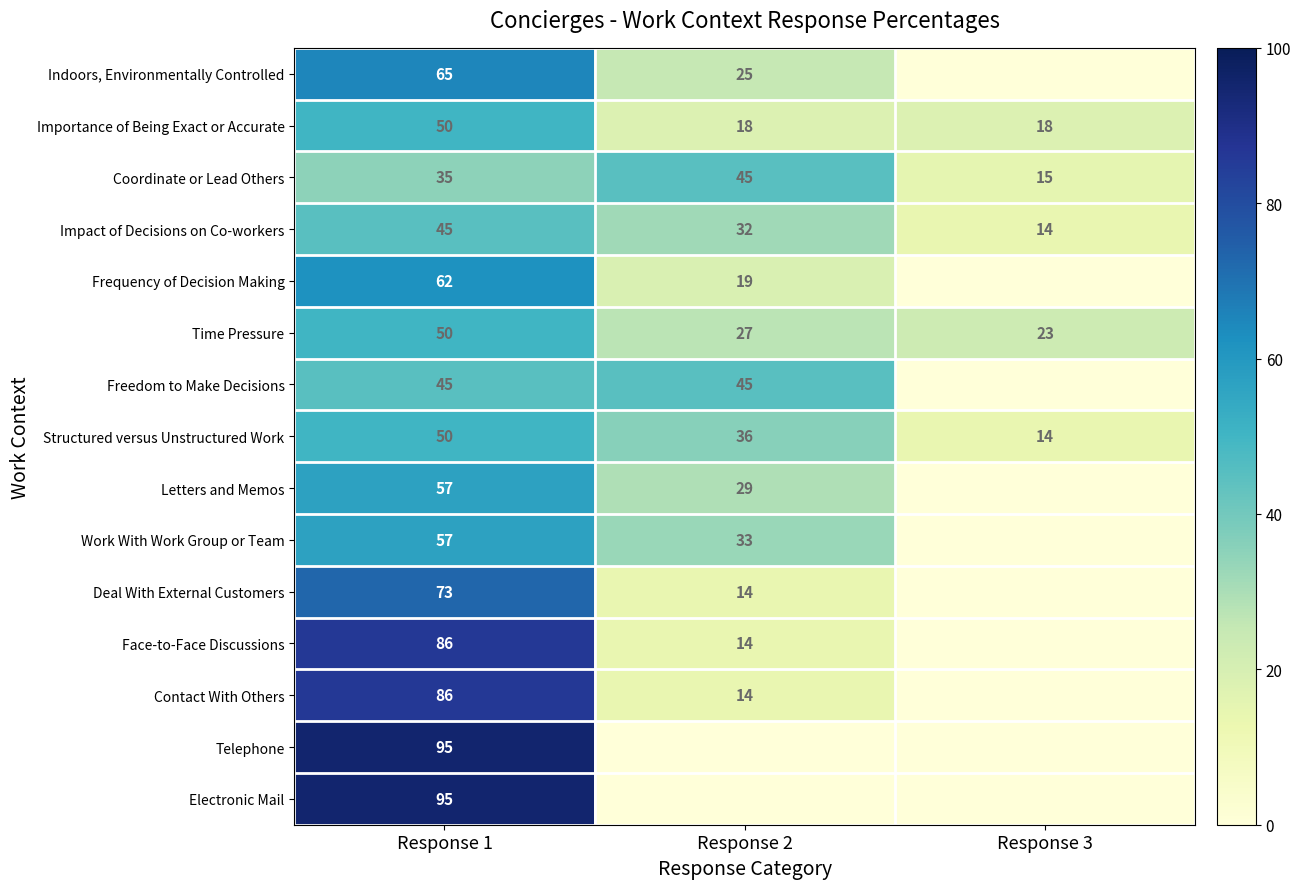

Is it true that Face-to-Face Discussions equals 86 at Response 1?

True